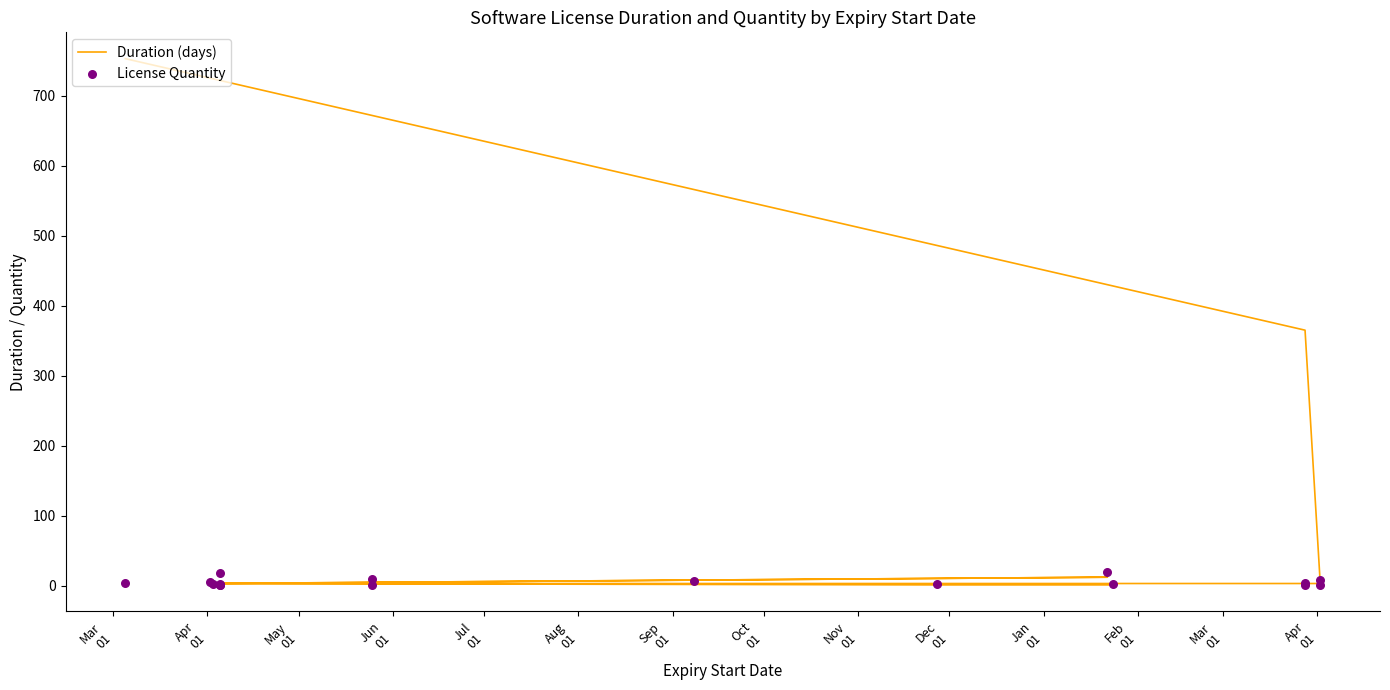

At which category is the sum across all series the highest?

Mar
01